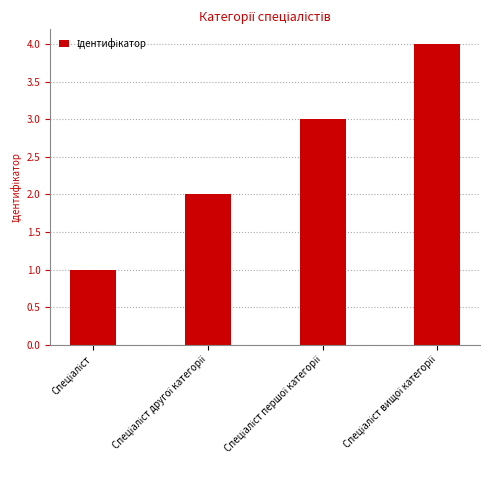

What is the sum of all values?

10